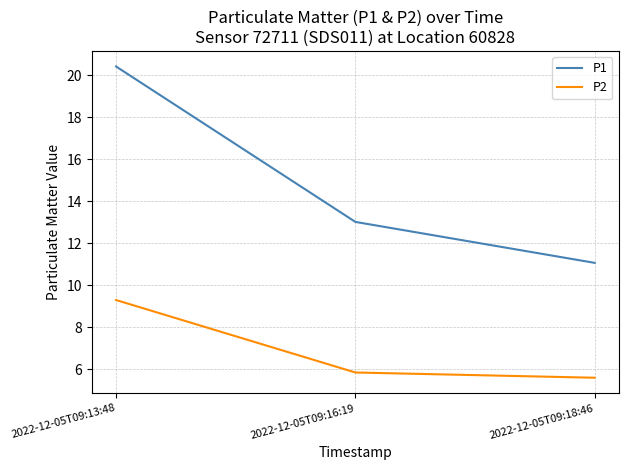

True or false: P2 has a value of 9.5 at 2022-12-05T09:16:19.

False